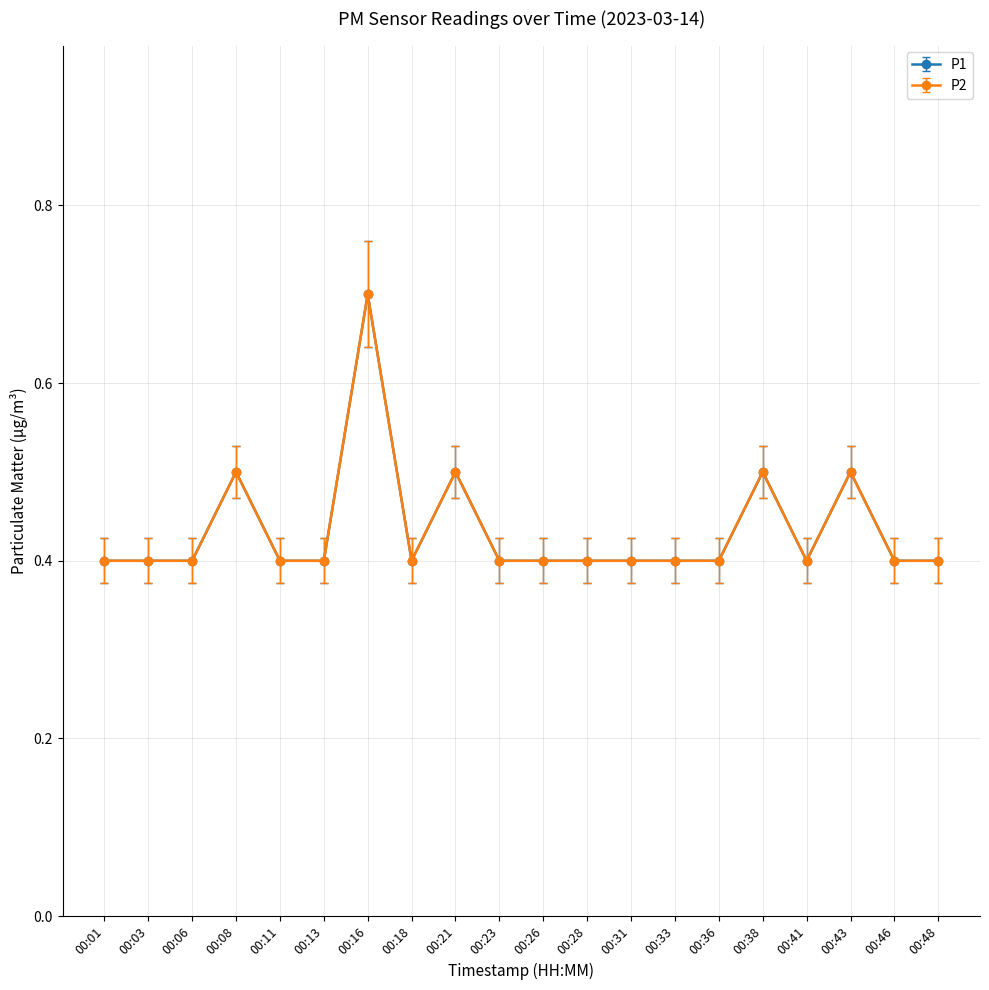

Does the chart have visible grid lines?

Yes